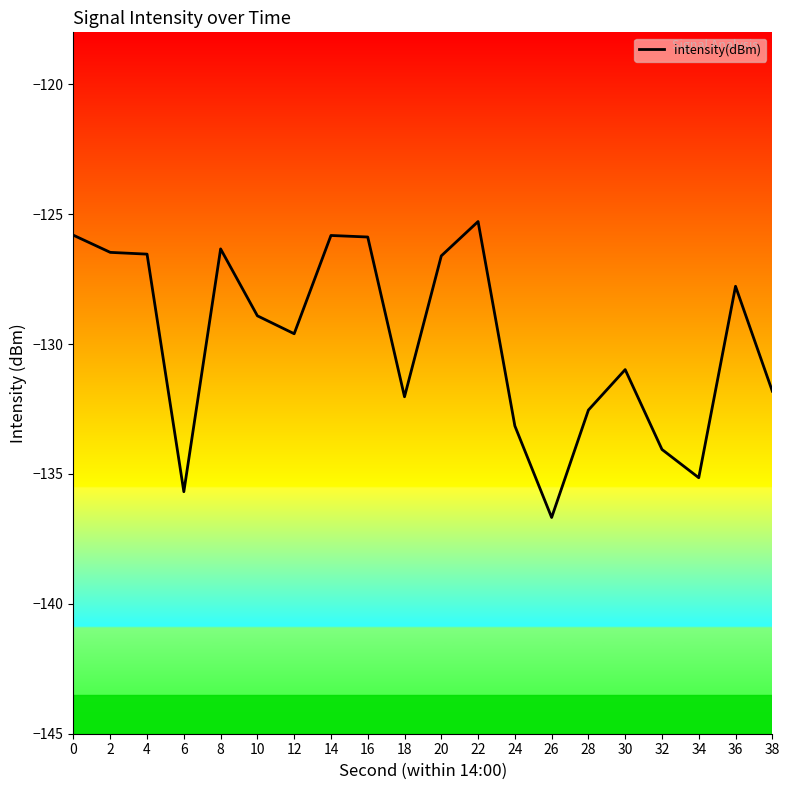

Which category has the lowest value across all series?

26